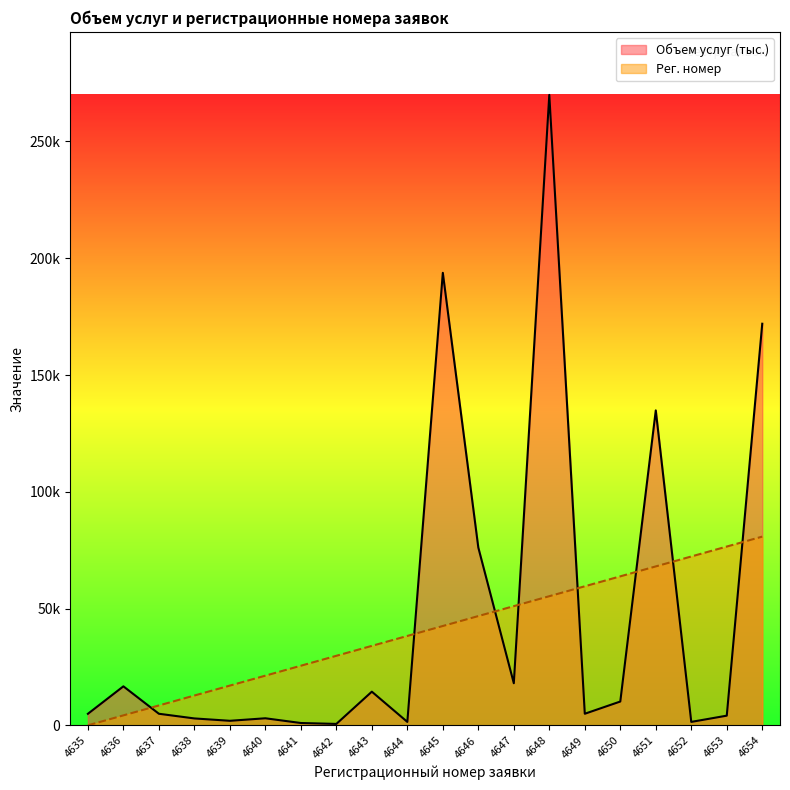

Between which two adjacent categories do Объем услуг (тыс.) and Рег. номер first intersect?

4636 and 4637